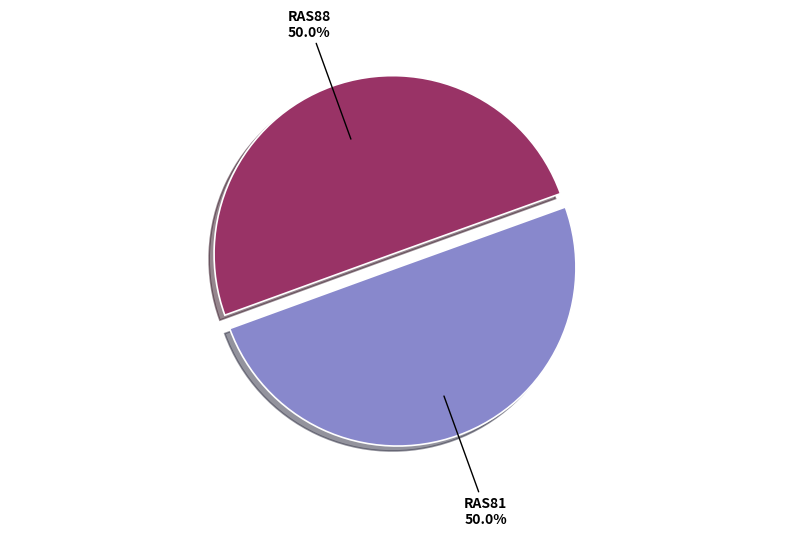

Do RAS88 and RAS81 together represent more than half of the pie?

Yes